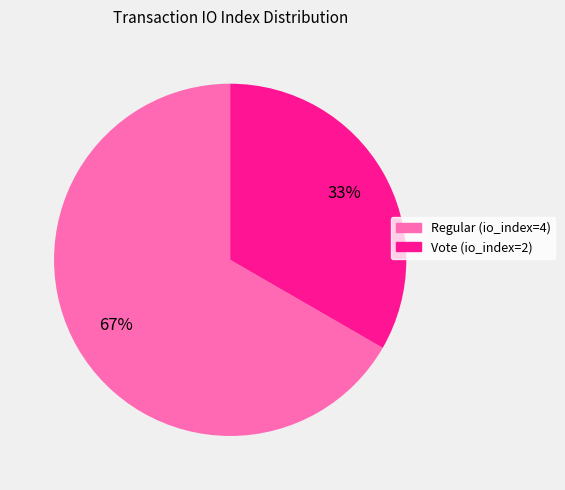

Which category has the biggest portion of the pie?

Regular (io_index=4)